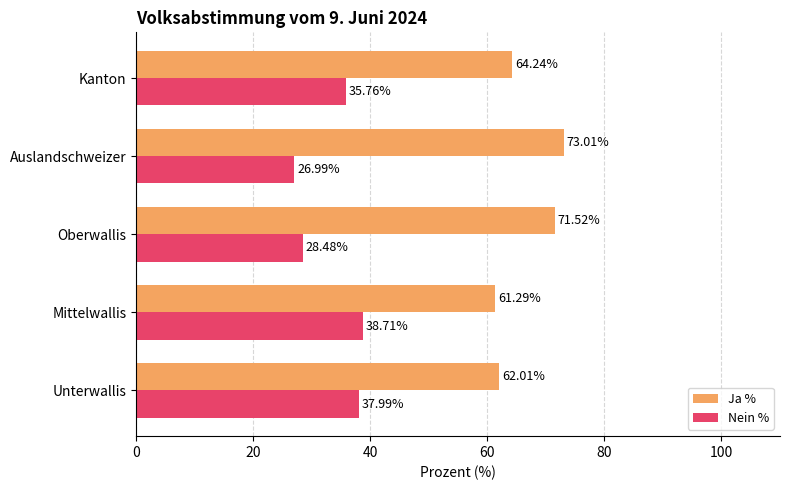

What is the sum of the Nein % values at Kanton and Mittelwallis?

74.5